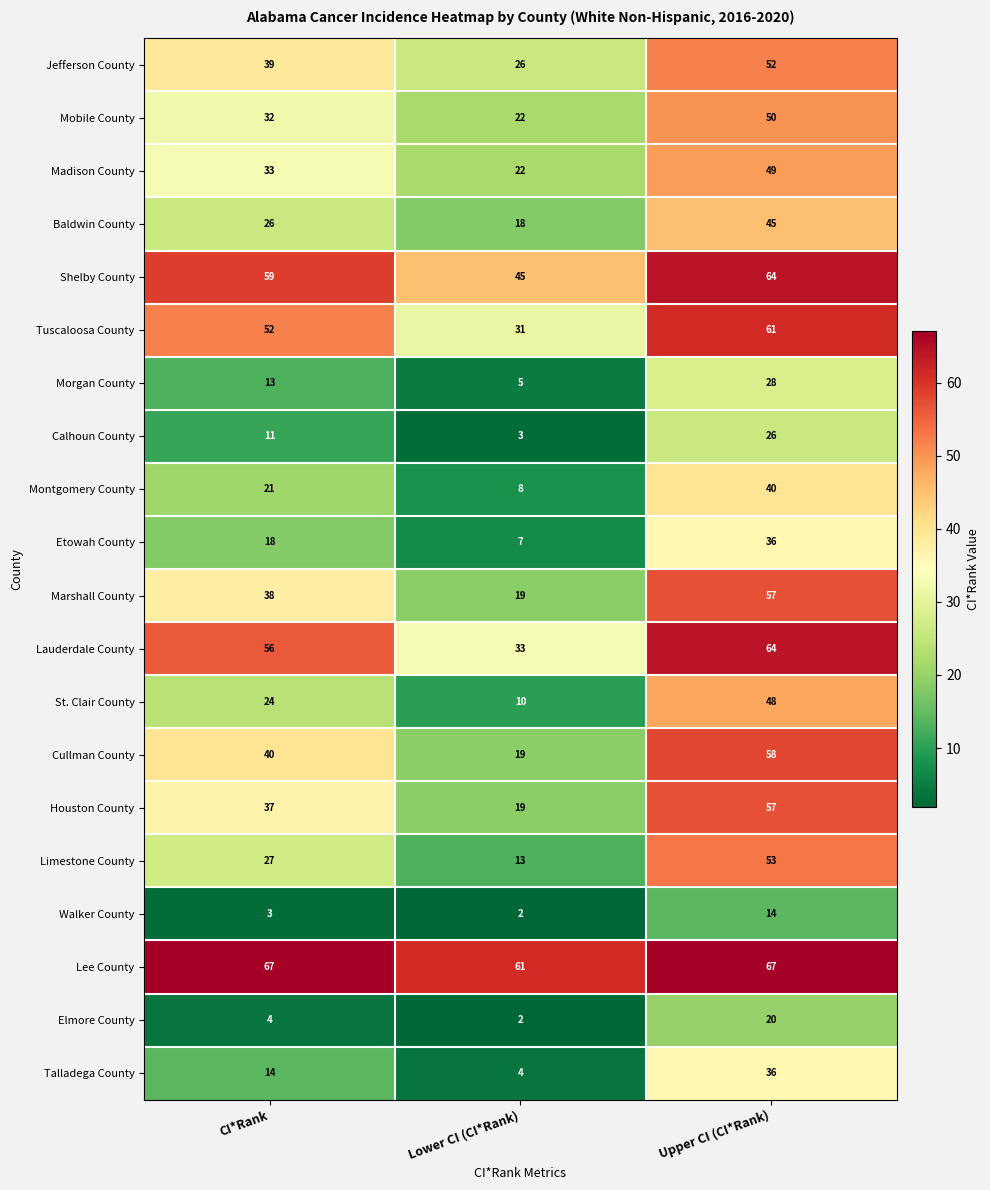

At how many categories does at least one series exceed 43?

3